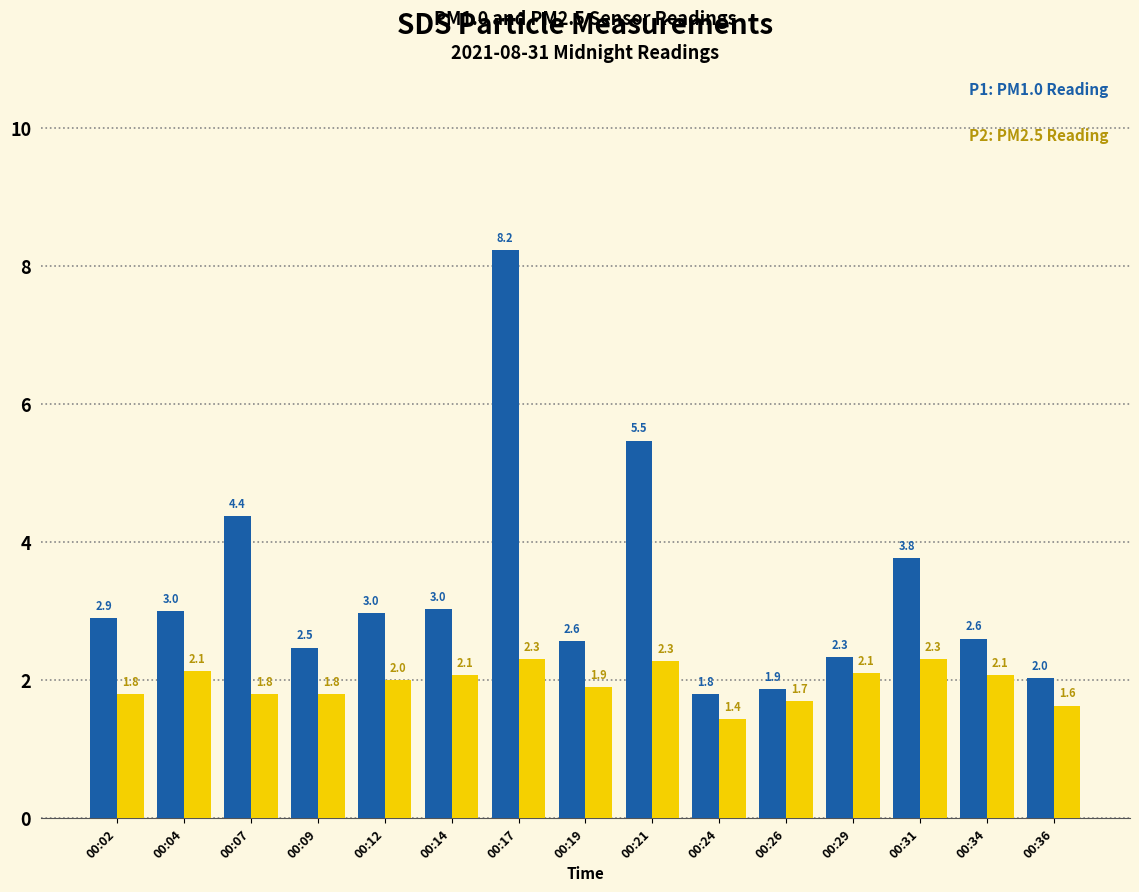

What is the spread (max minus min) of values at 00:34?

0.5